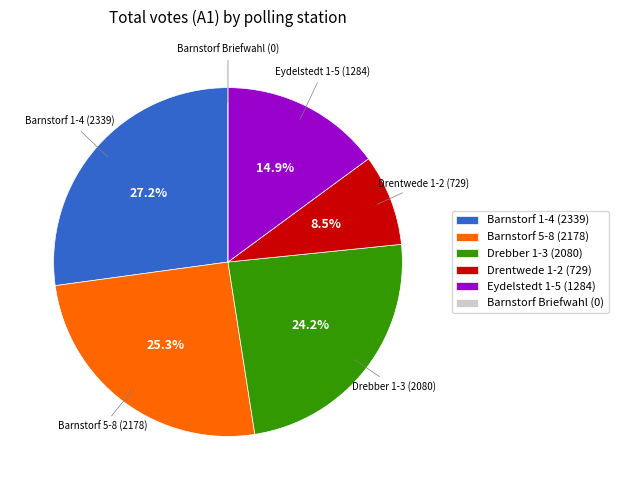

Which slice is the largest?

Barnstorf 1-4 (2339)